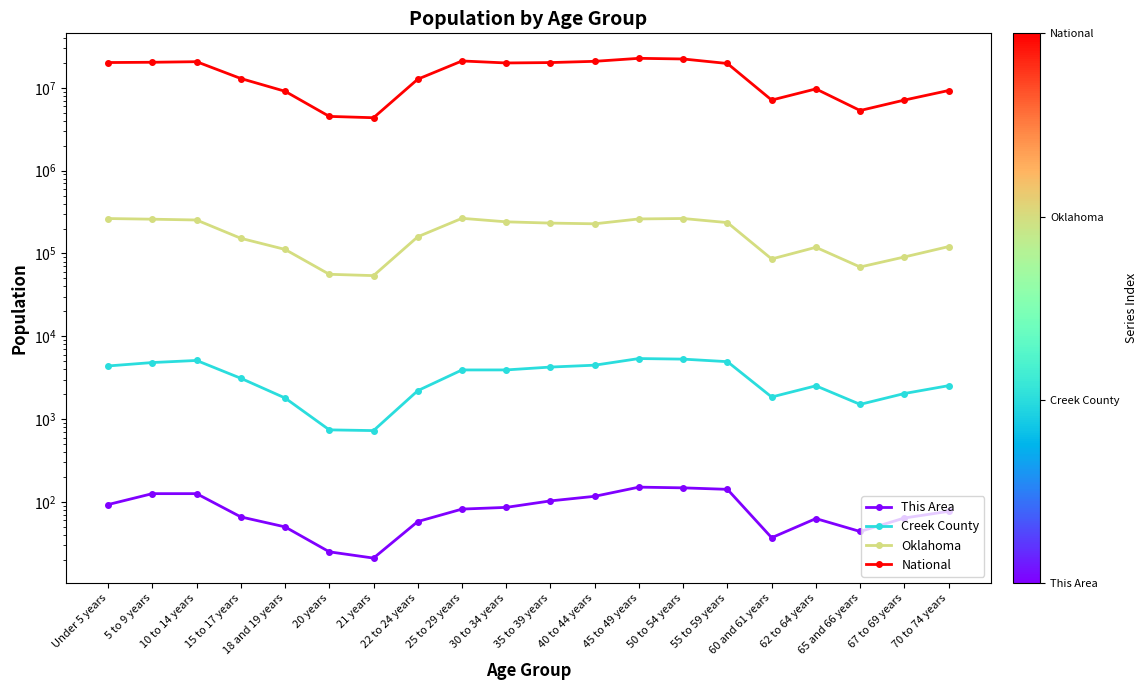

What is the value of the Creek County point at the 16th from the left?

1850